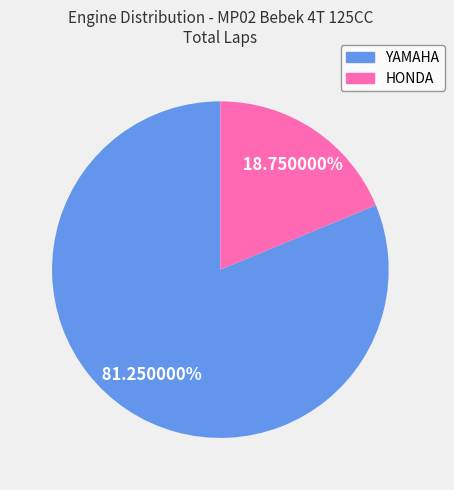

Is there a majority slice in this chart?

Yes